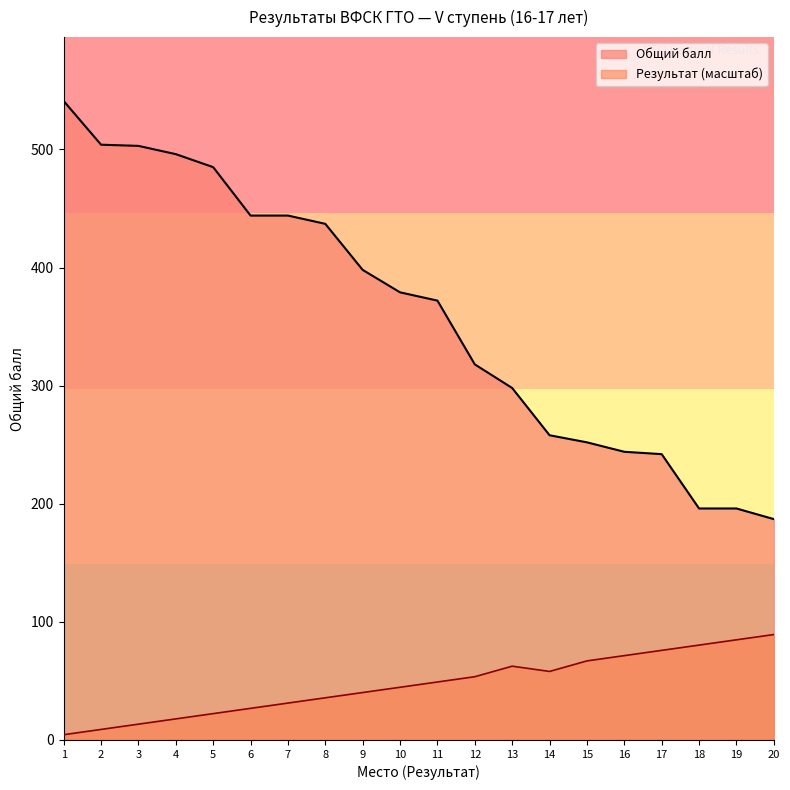

How many values in the Общий балл series are below 379?

10